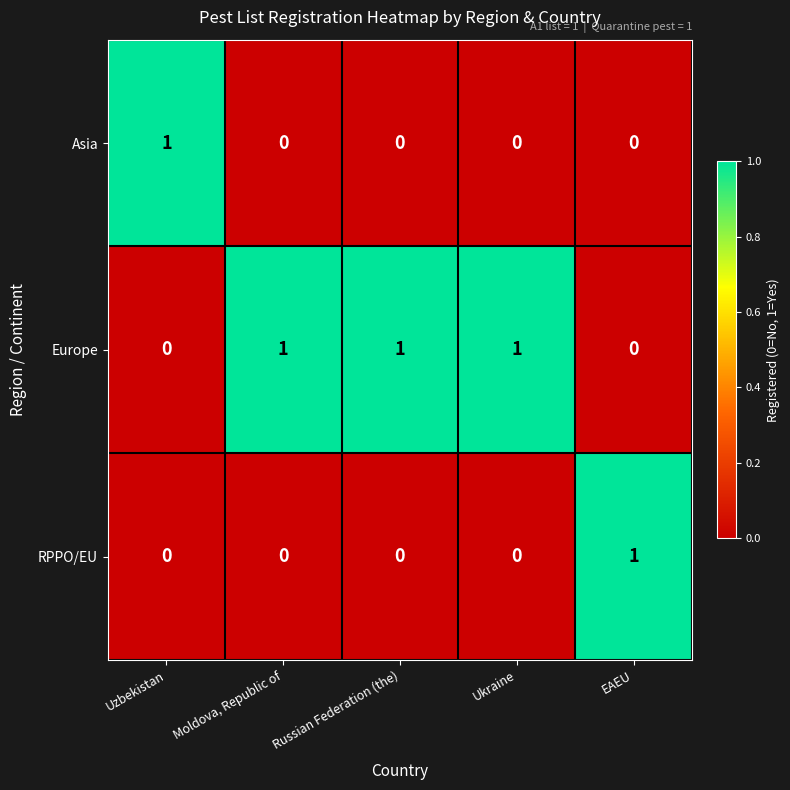

How many Europe values are between 0 and 1?

5